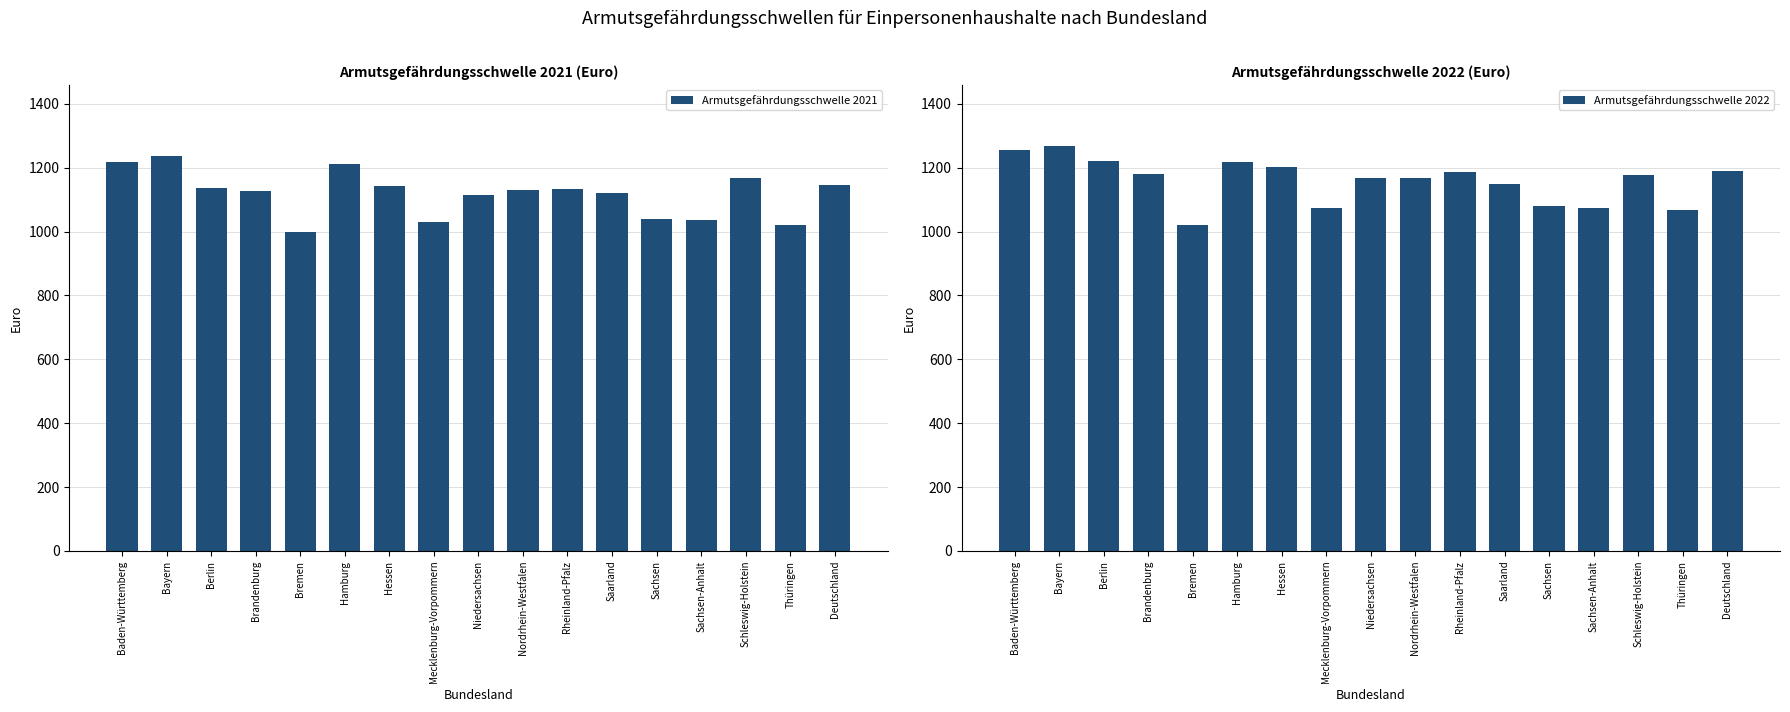

What is the difference between the Armutsgefährdungsschwelle 2022 values at Berlin and Deutschland?

32.8